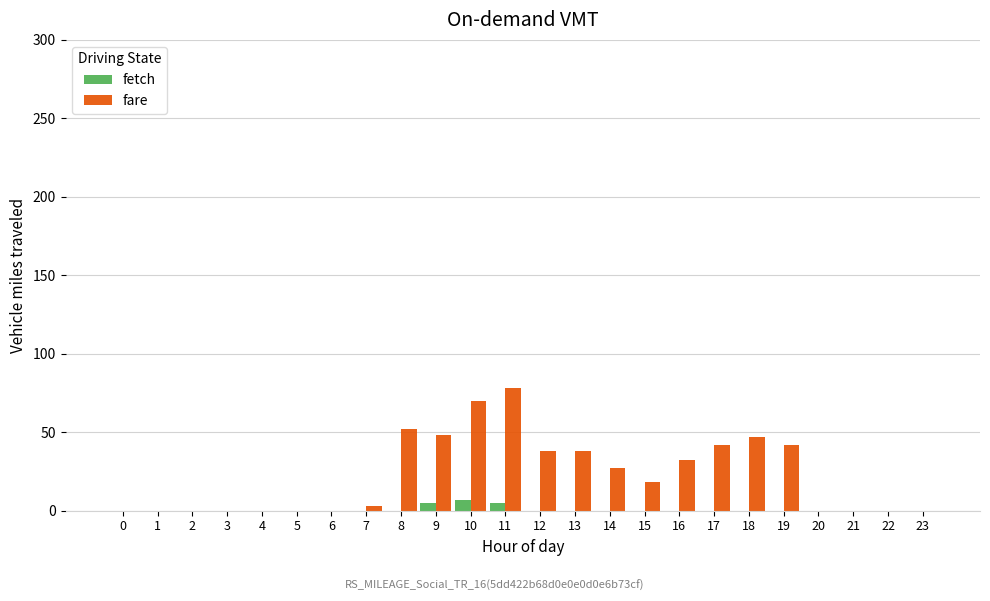

Does the chart contain stacked bars?

No